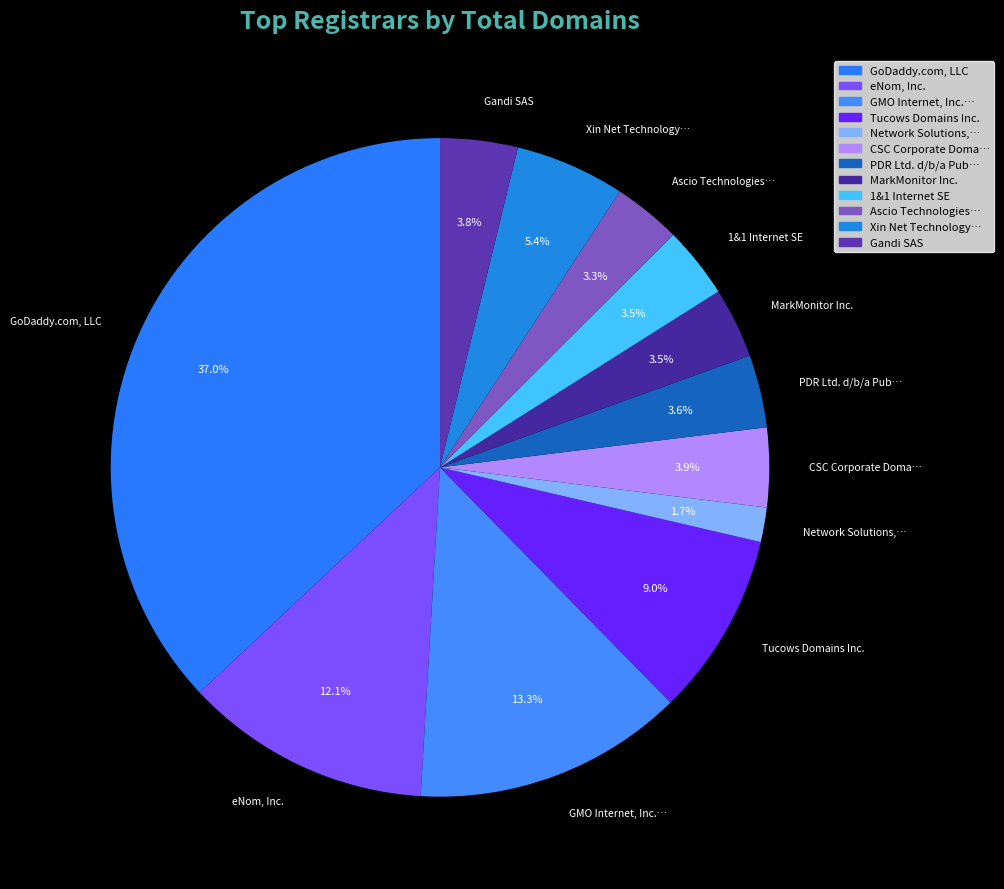

Do GoDaddy.com, LLC and Tucows Domains Inc. together represent more than half of the pie?

No